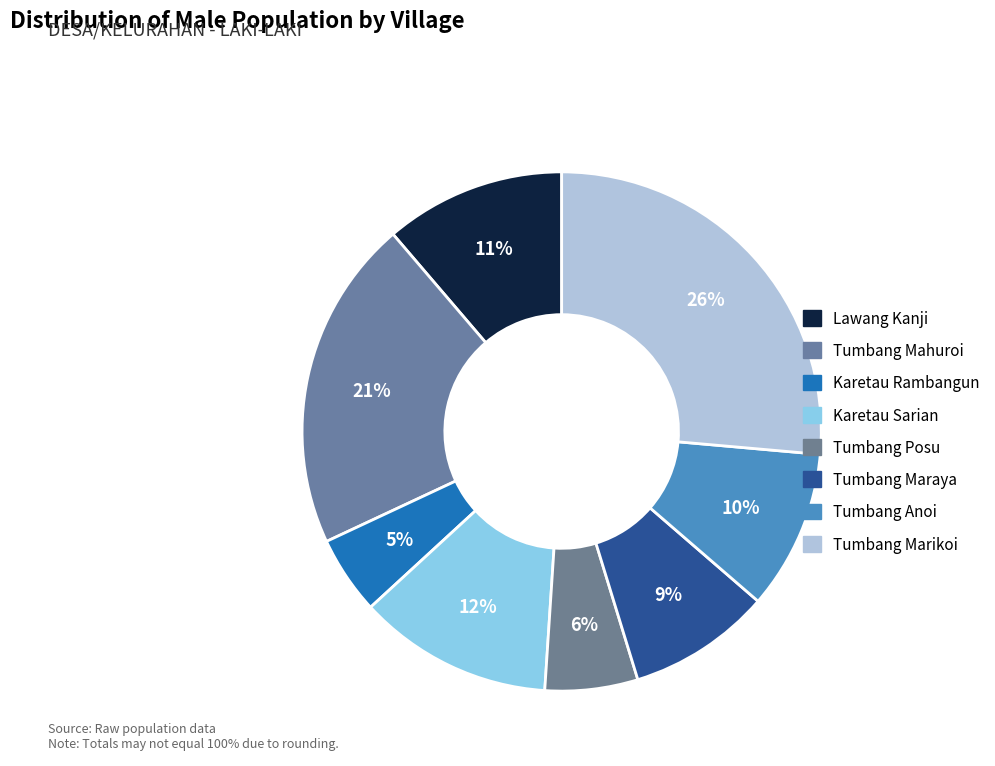

Which slice is the smallest?

Karetau Rambangun